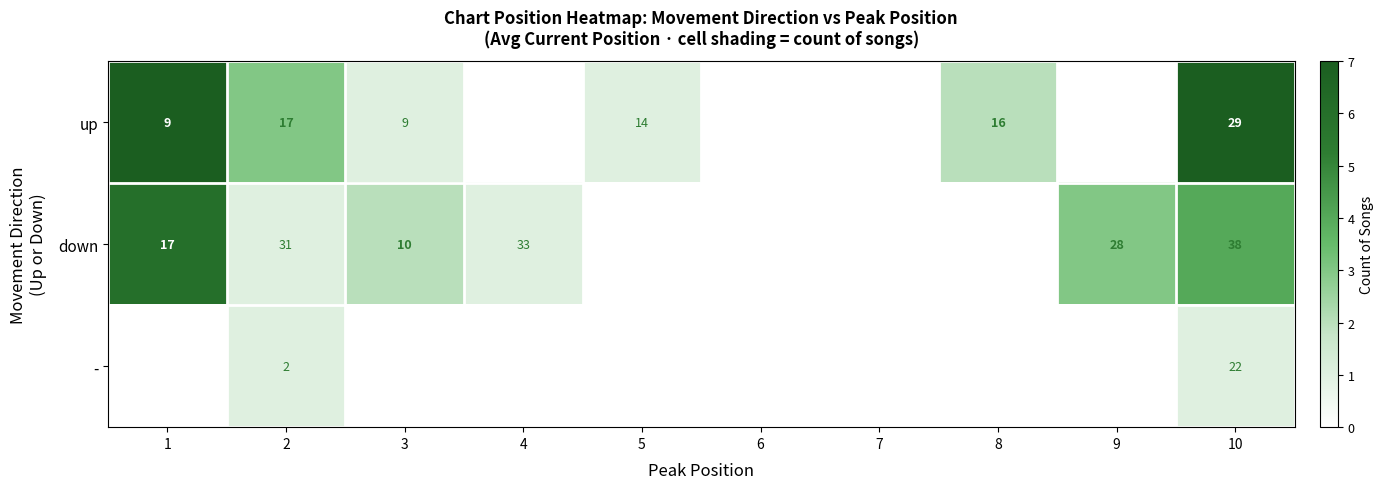

Between 1 and 3, which is larger?

1